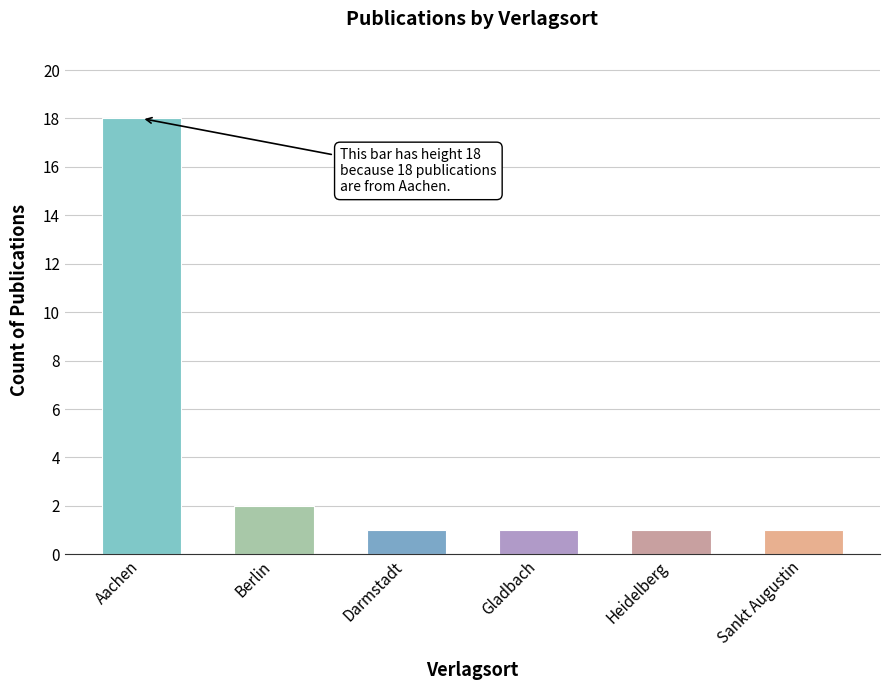

At which label is the value closest to 9?

Berlin